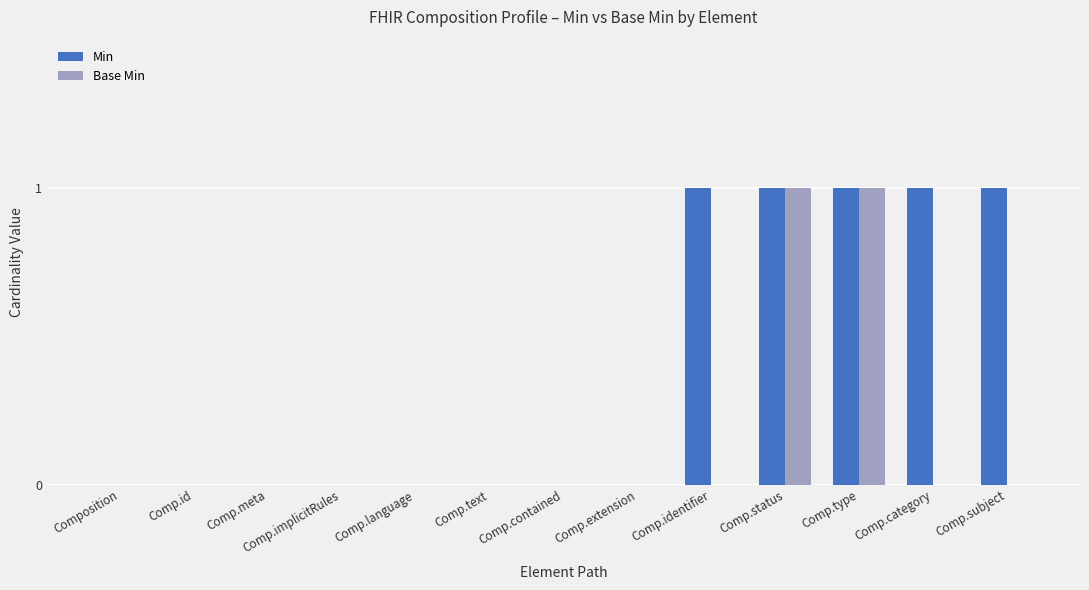

The Base Min series shows 1 at Composition. True or false?

False